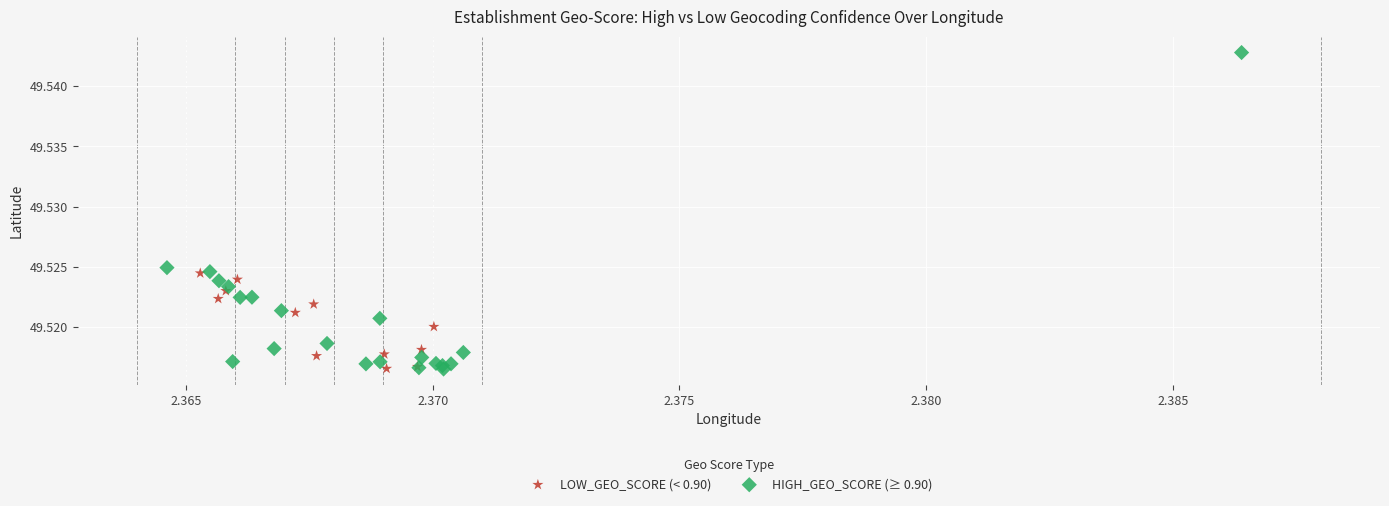

Which series contains the highest Y value?

HIGH_GEO_SCORE (≥ 0.90)